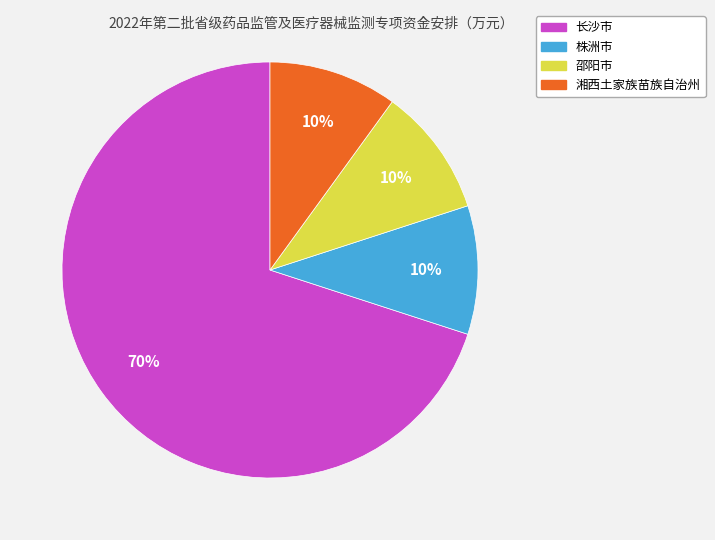

Which has a higher value, 湘西土家族苗族自治州 or 长沙市?

长沙市